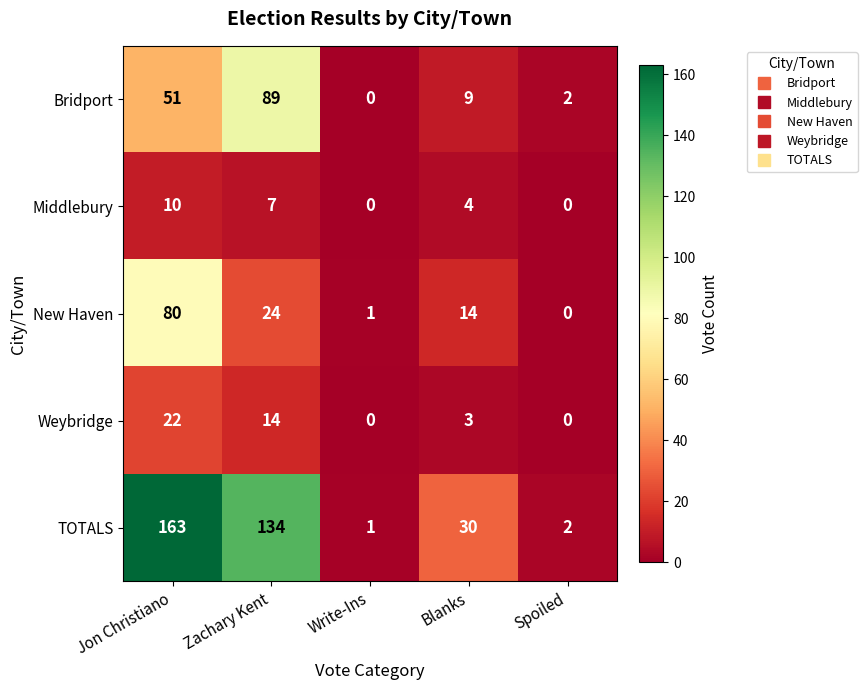

What is the spread (max minus min) of values at Write-Ins?

1